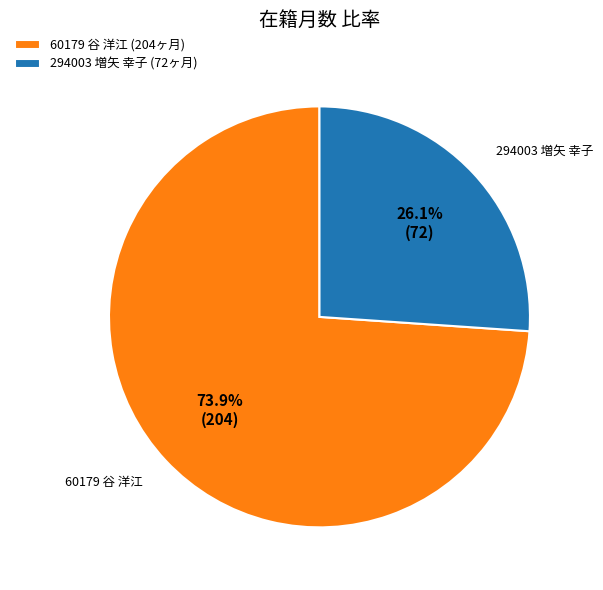

Which category has the smallest portion of the pie?

294003 増矢 幸子